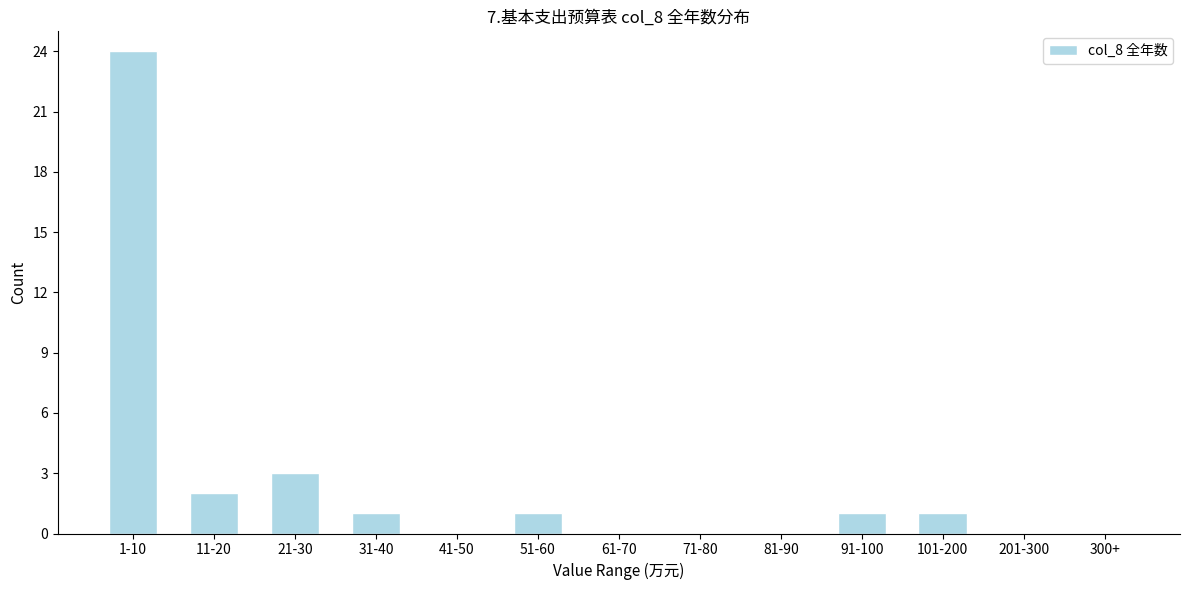

Reading left to right, what are all the values shown in this chart?

1-10=24	11-20=2	21-30=3	31-40=1	41-50=0	51-60=1	61-70=0	71-80=0	81-90=0	91-100=1	101-200=1	201-300=0	300+=0